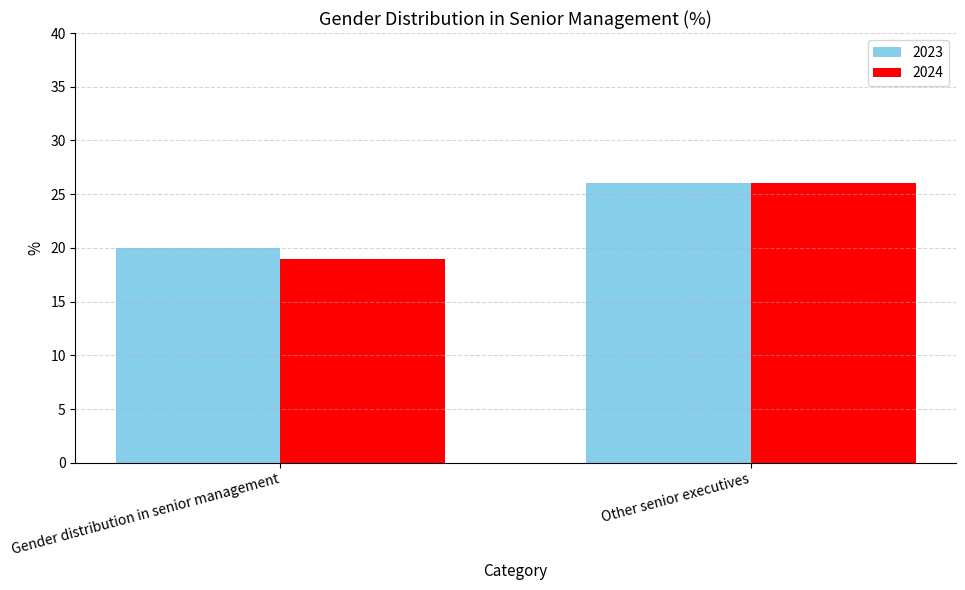

Reading right to left, list all the values displayed in this chart.

2023: 26	20
2024: 26	19